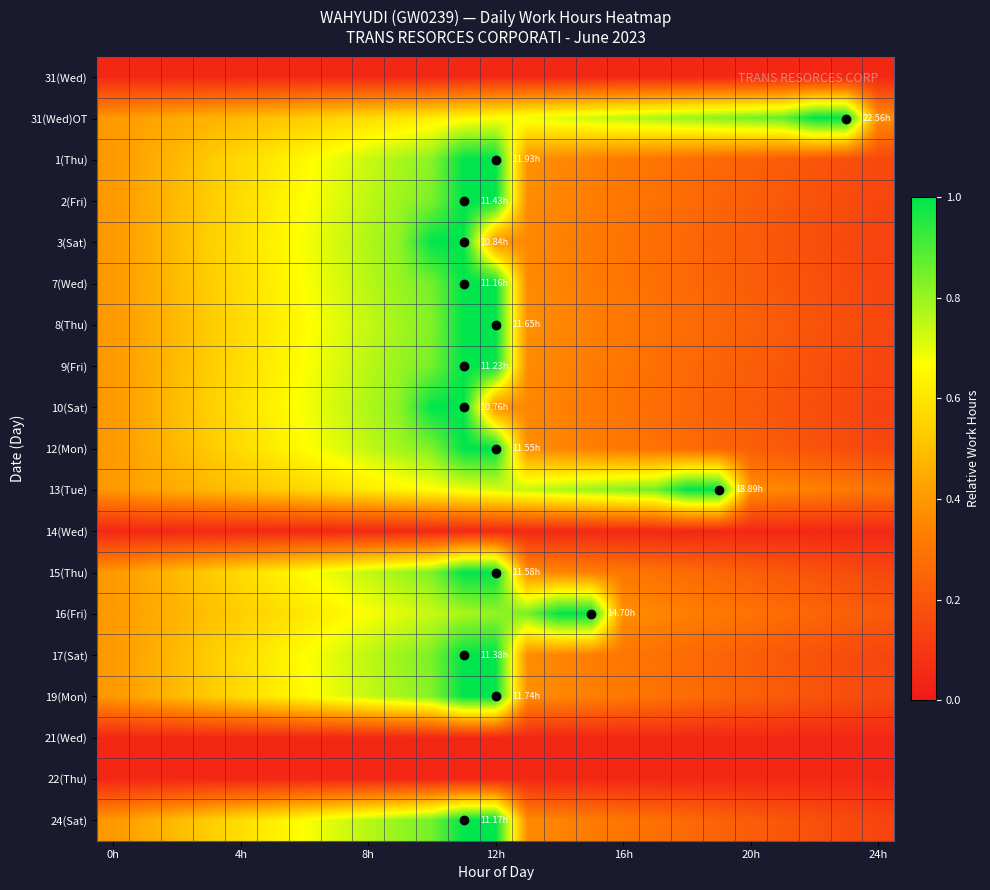

Which label corresponds to the smallest value in the chart?

0h